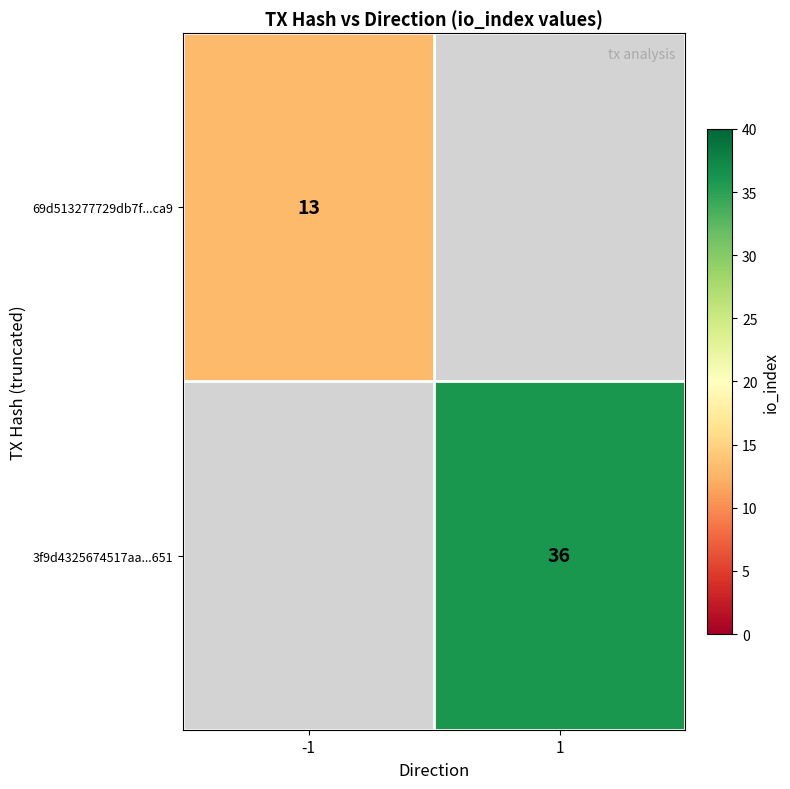

What is the maximum value shown in the chart?

36.0